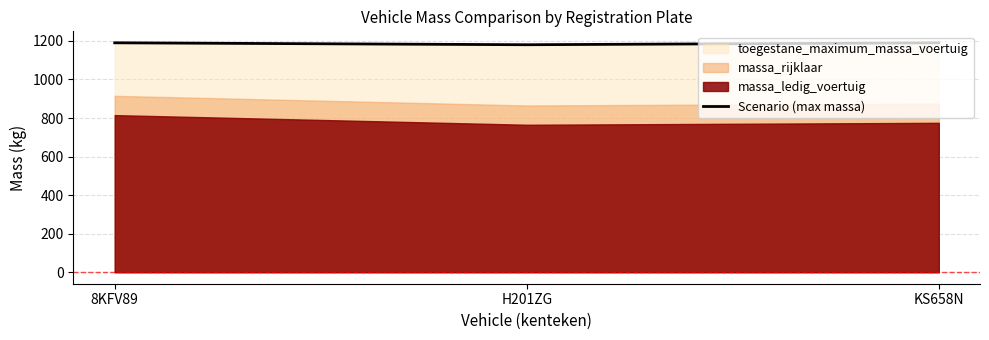

What is the average value?

1187